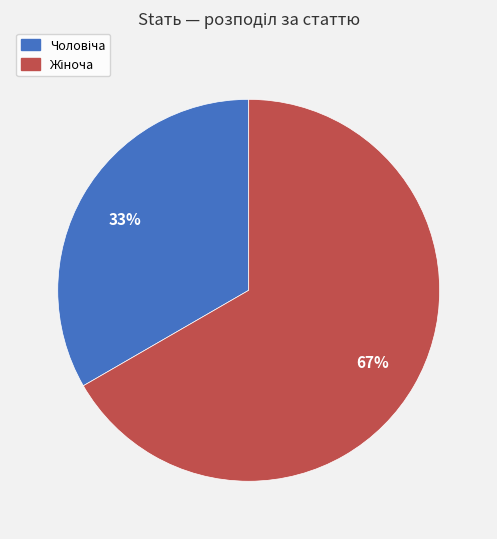

To the nearest percent, what is the average slice percentage?

50%